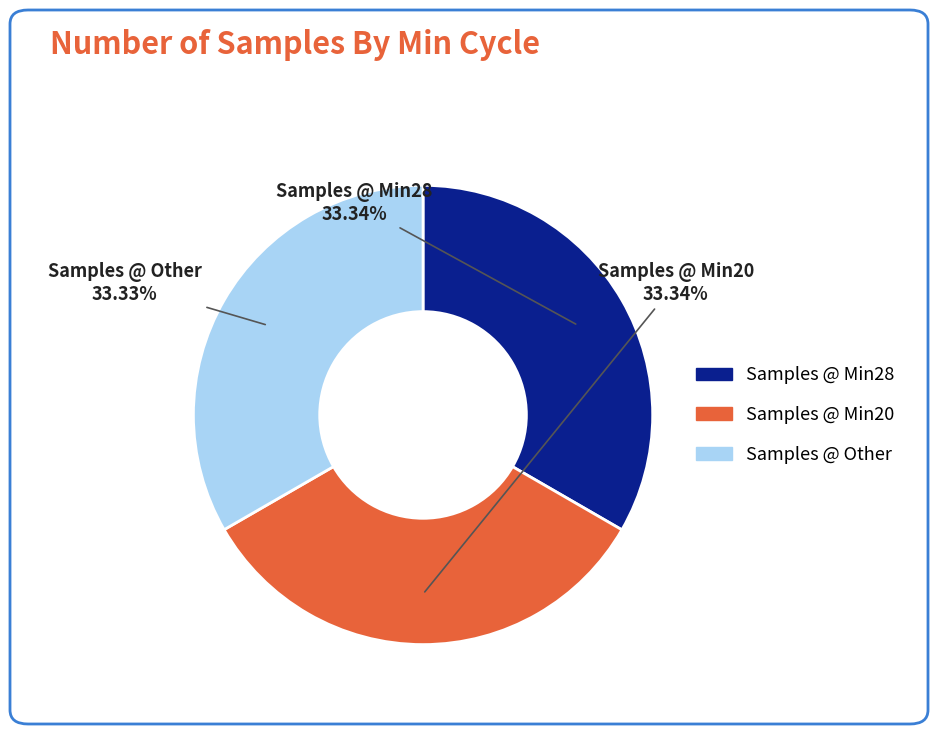

Is there a majority slice in this chart?

No